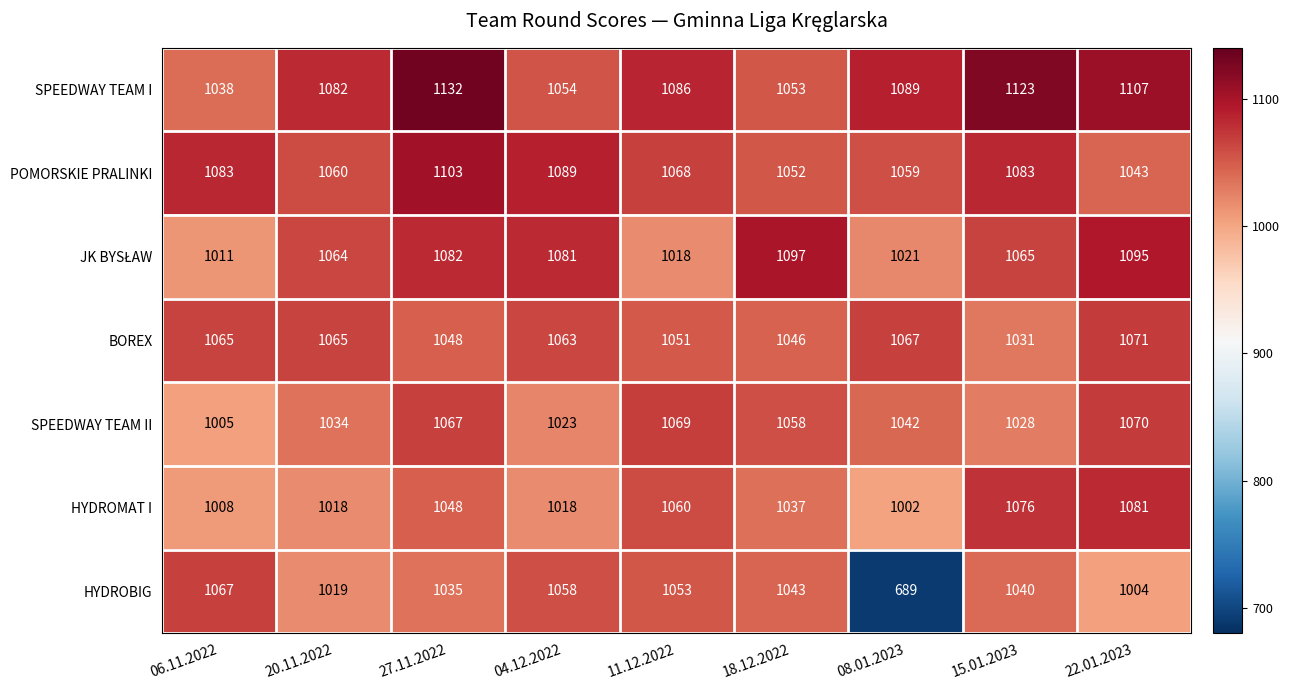

The value of SPEEDWAY TEAM I at 06.11.2022 is 1769. True or false?

False